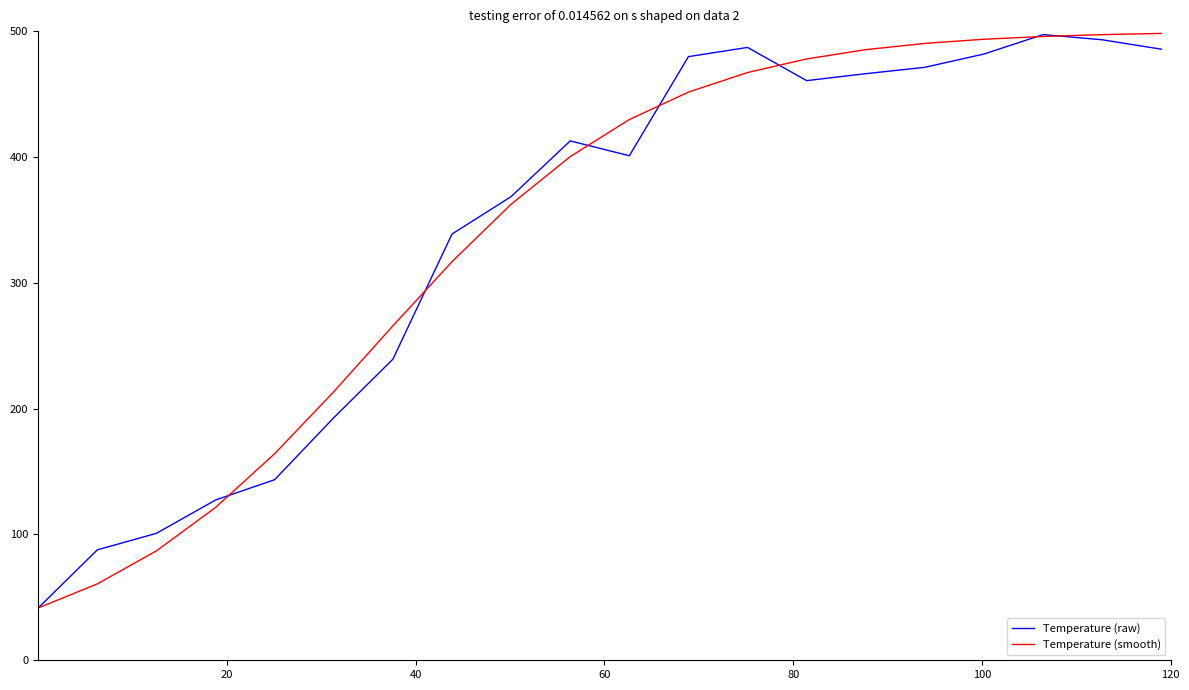

What is the lowest value of the Temperature (raw) series?

41.6